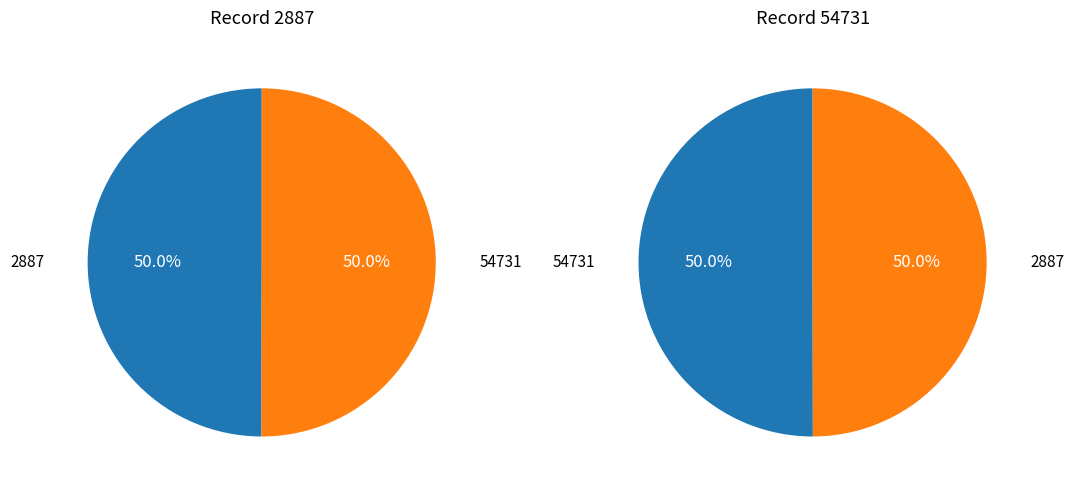

Is the sum of 54731 and 2887 greater than half?

Yes